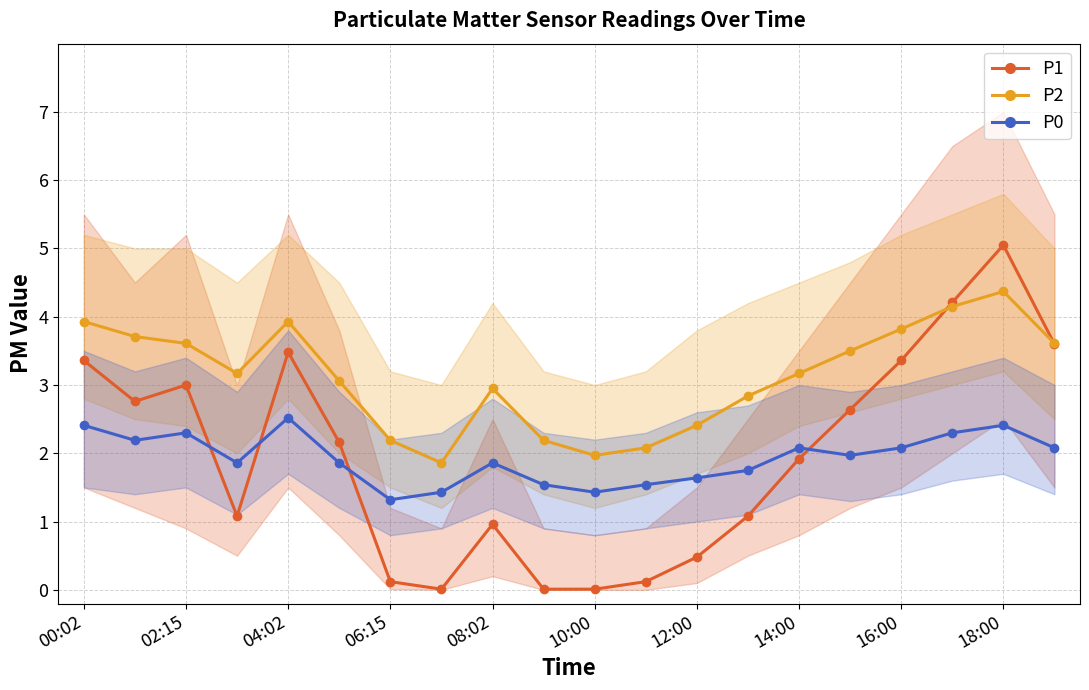

How many values in the P2 series are below 3?

8